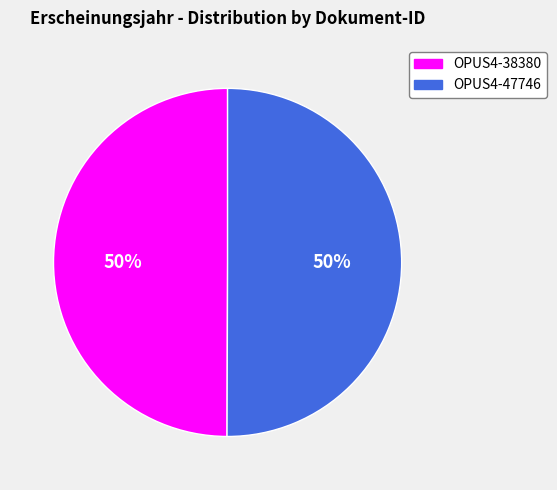

Is it true that OPUS4-47746 is 50% of the pie?

True